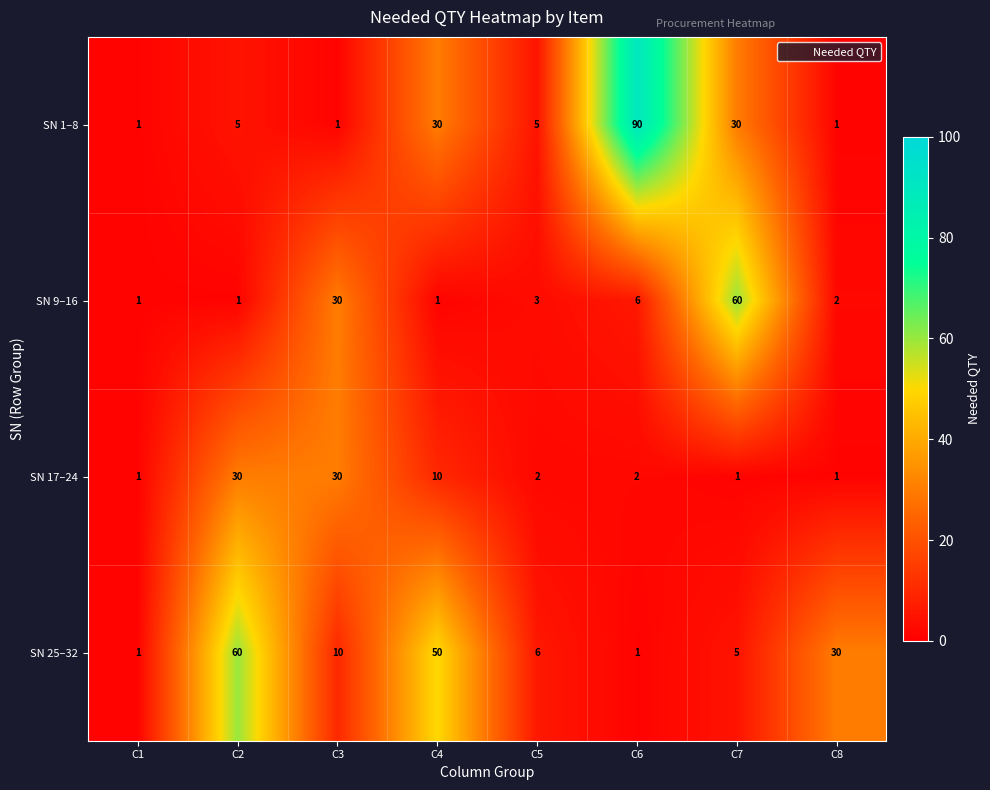

What is the sum of all SN 25–32 values?

163